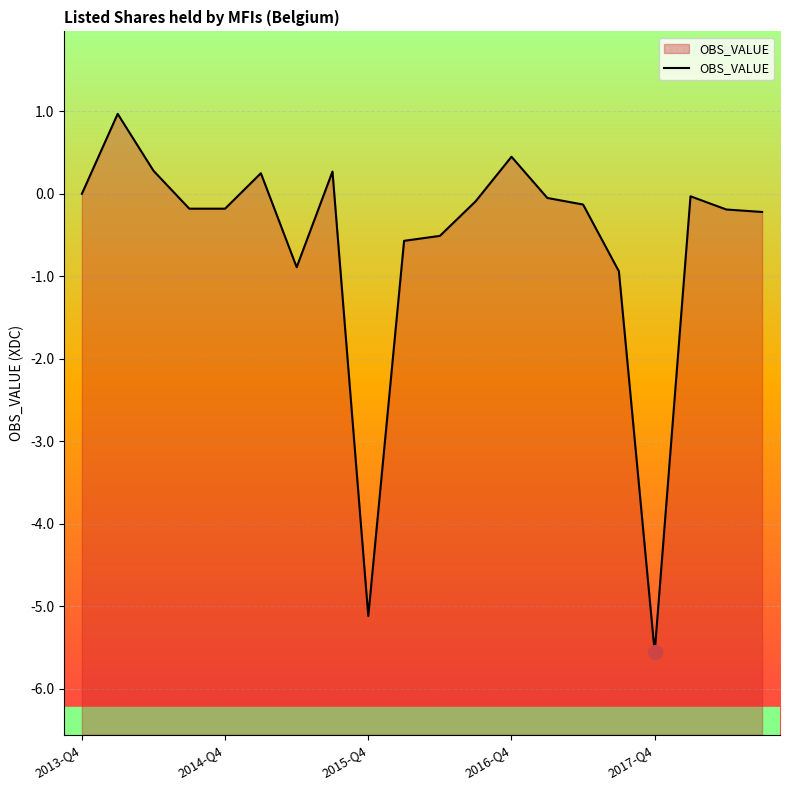

How many values are below 0?

14